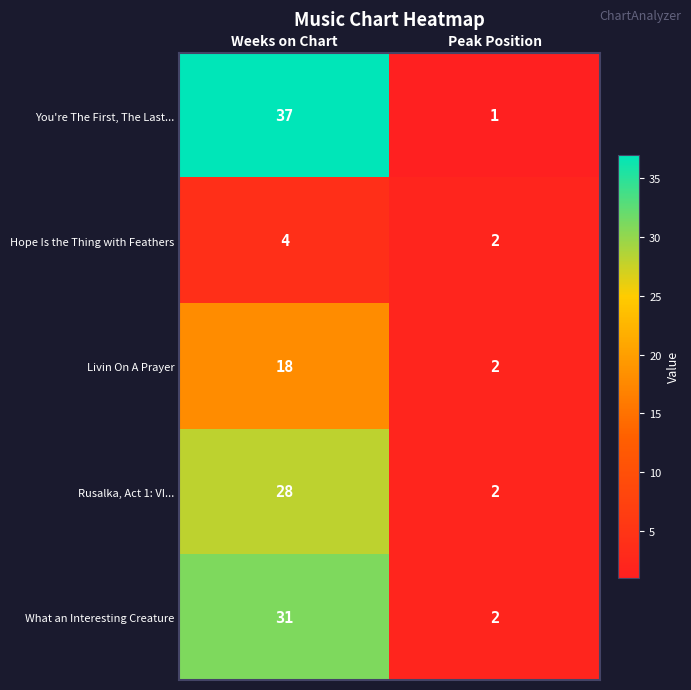

What is the sum of the Livin On A Prayer values at Peak Position and Weeks on Chart?

20